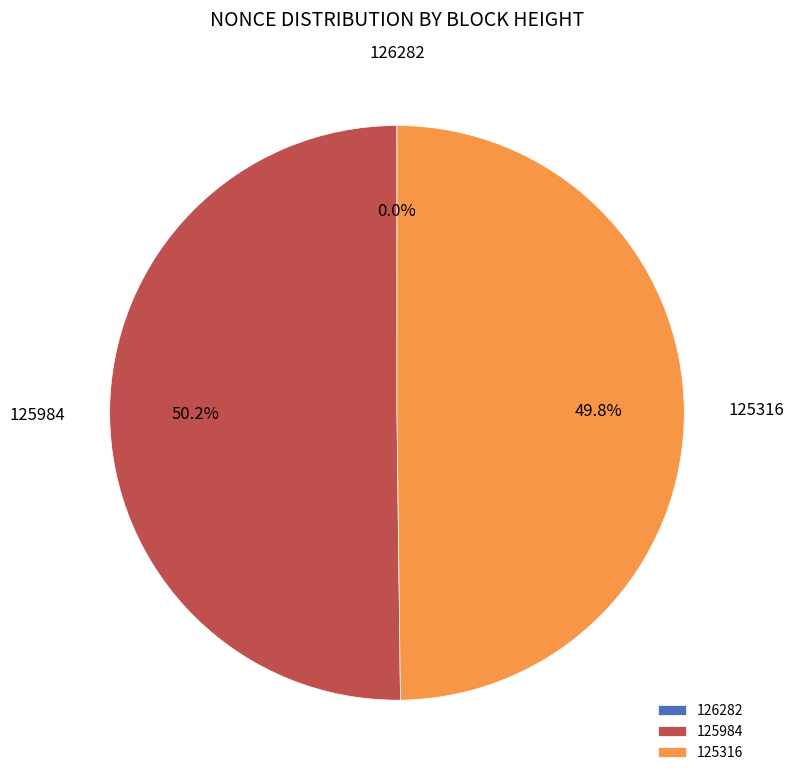

What percentage is the 125316 slice, to the nearest percent?

50%